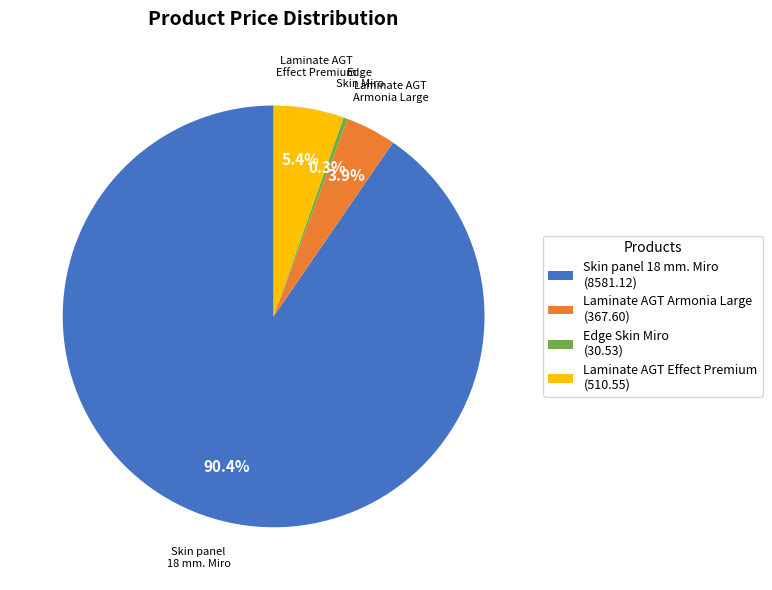

Is there a majority slice in this chart?

Yes